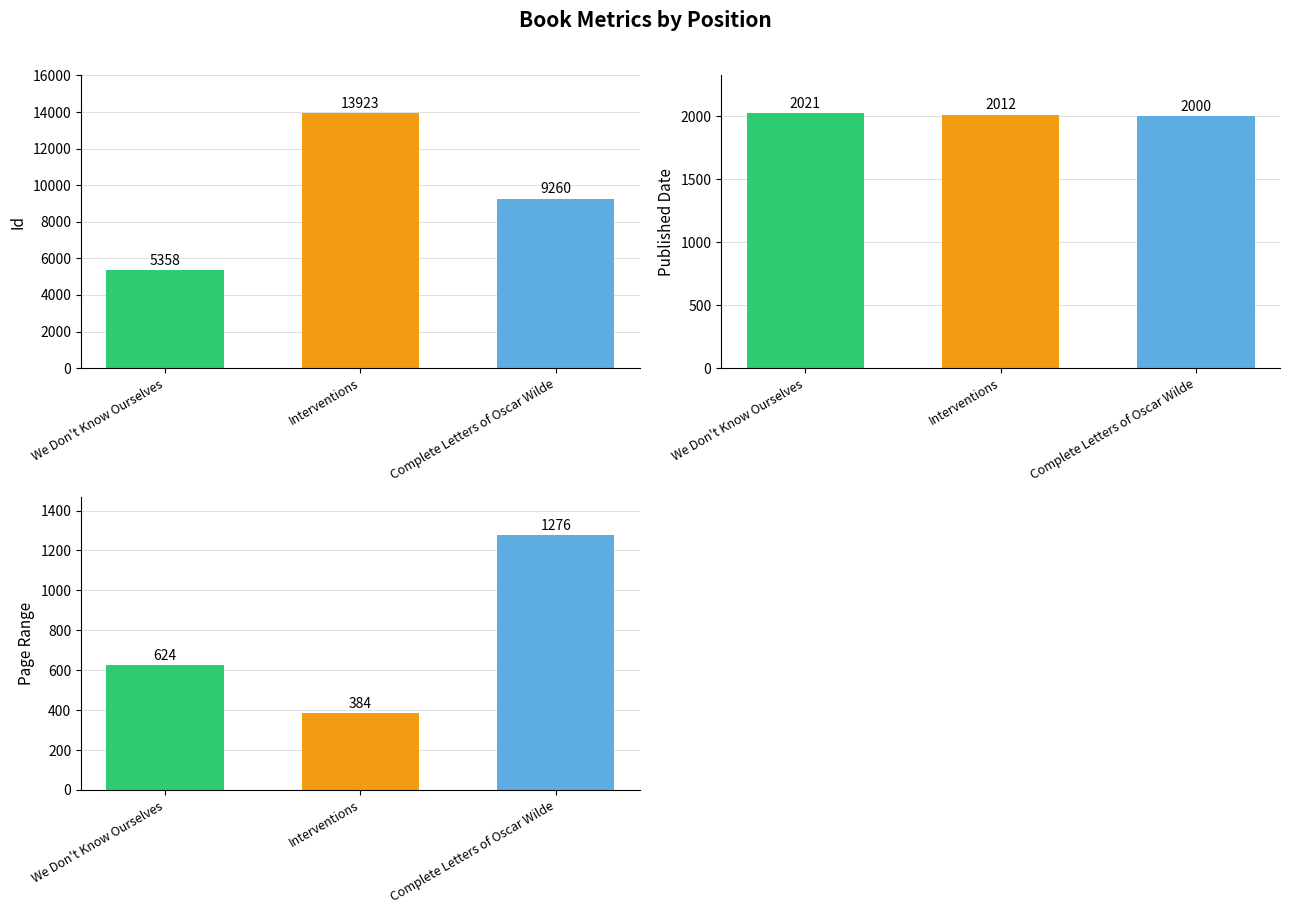

Is it true that Published Date equals 2000 at 3?

True